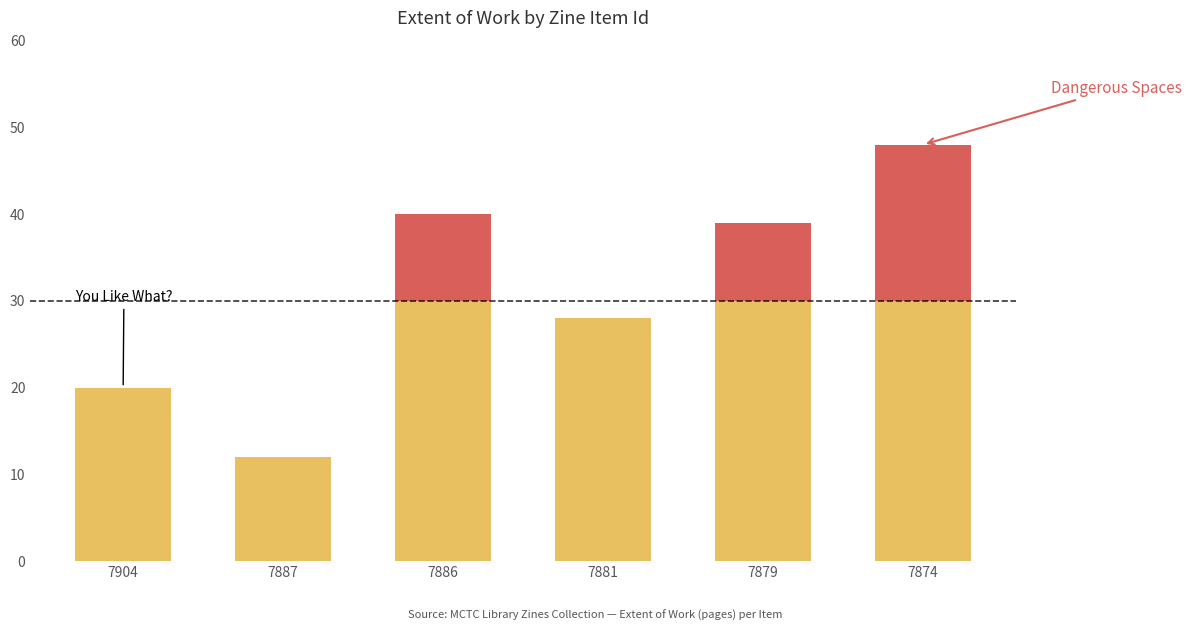

What is the total value across all series at 7886?

40